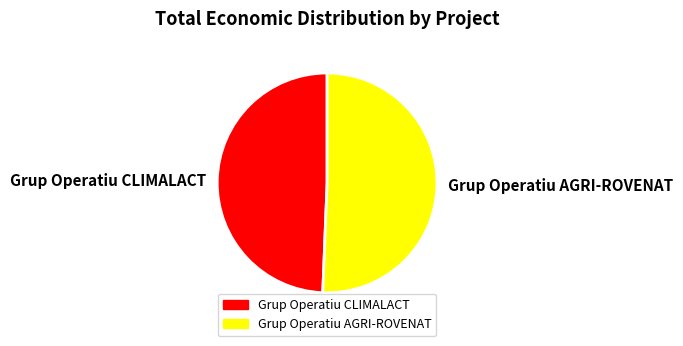

Which category accounts for the majority?

Grup Operatiu AGRI-ROVENAT